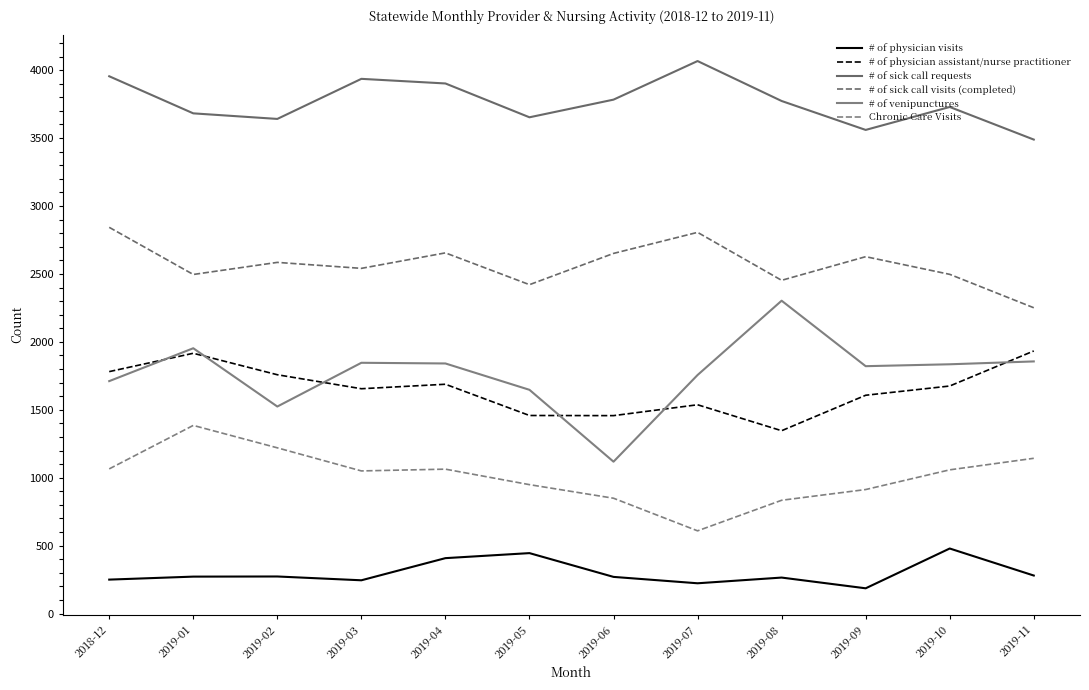

The Chronic Care Visits series shows 913 at 2019-09. True or false?

True